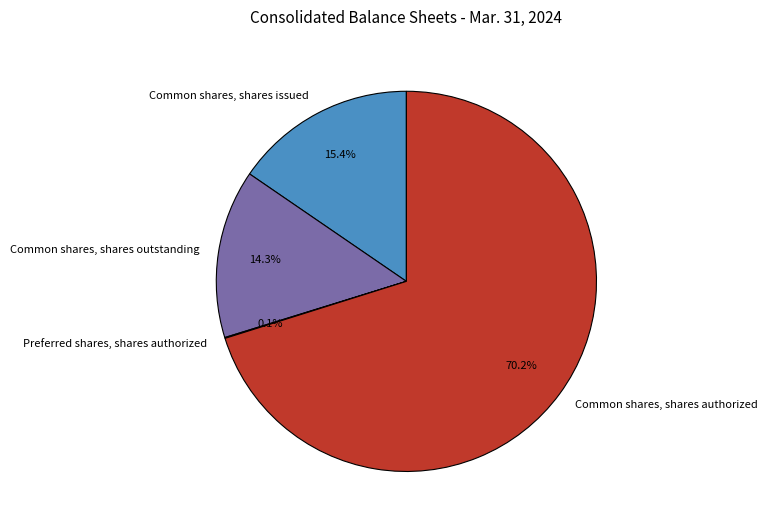

What is the ratio of the value at Common shares, shares issued to the value at Common shares, shares outstanding?

1.1